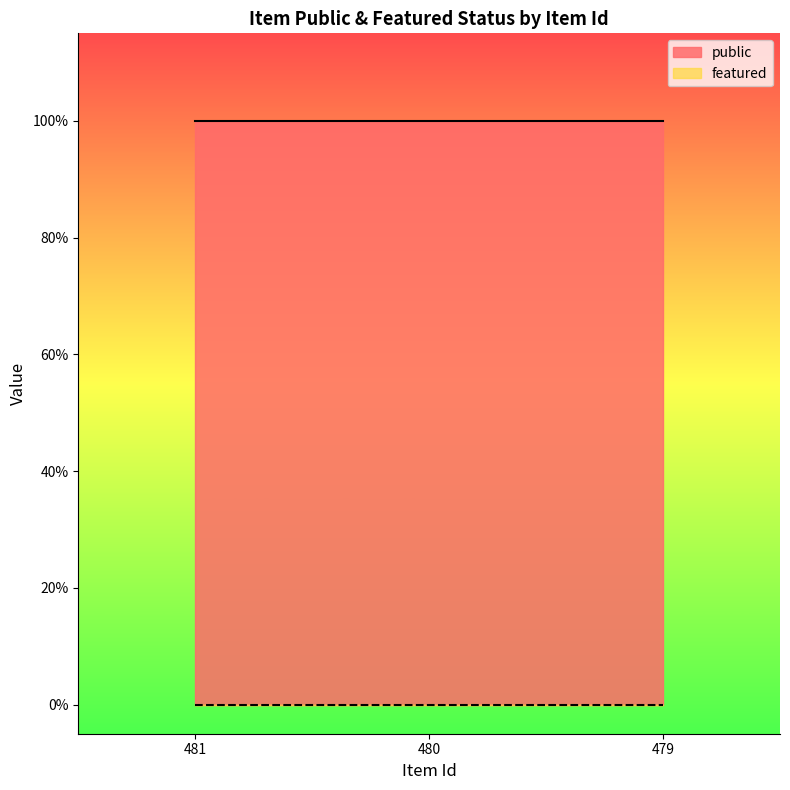

Is the value of featured at 480 greater than the value of public at 480?

No